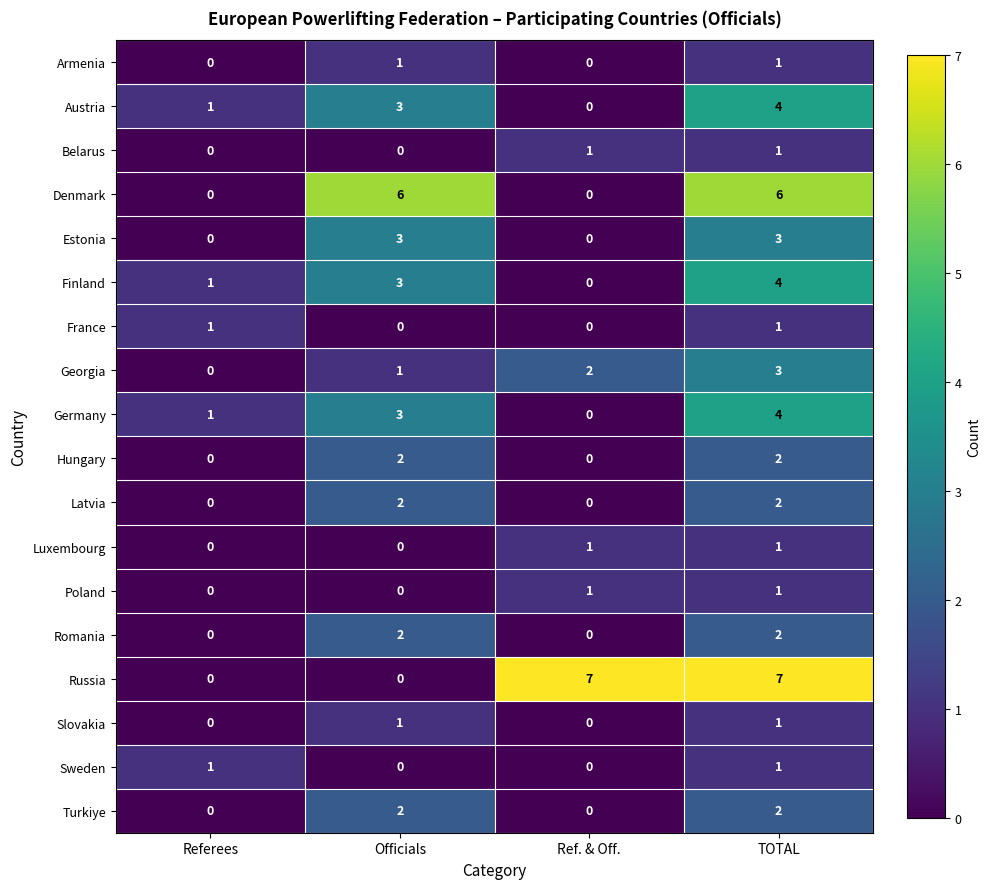

The value of Slovakia at Referees is -1. True or false?

False